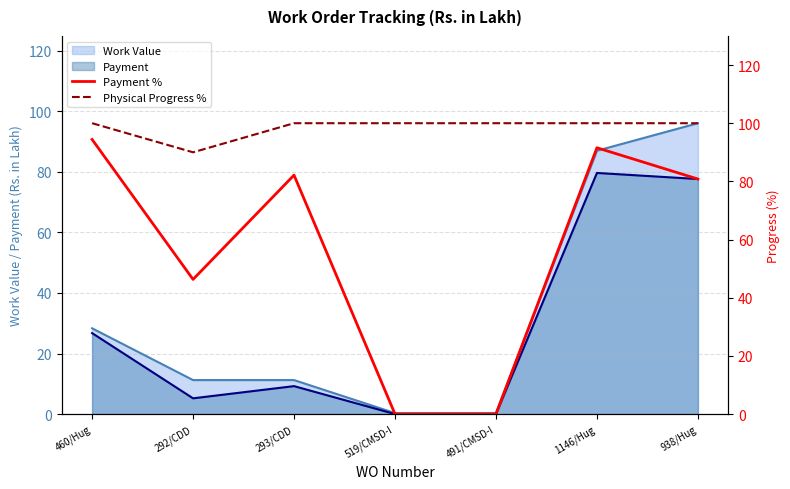

How many categories are shown in the chart?

7